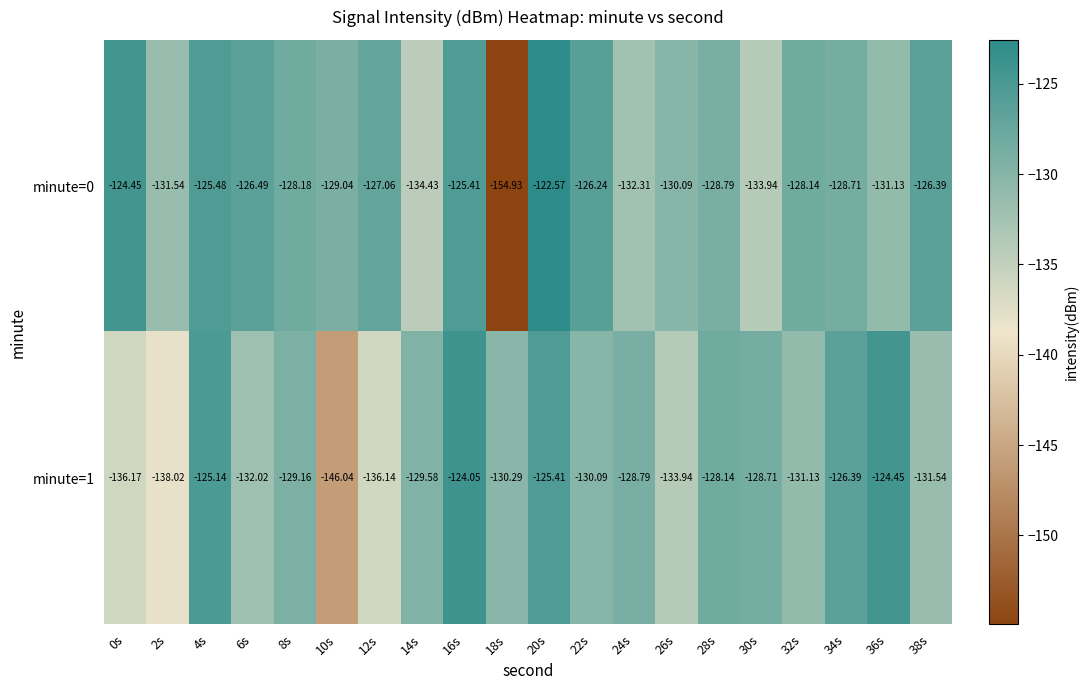

Is the value of minute=0 at 4s greater than the value of minute=1 at 38s?

Yes